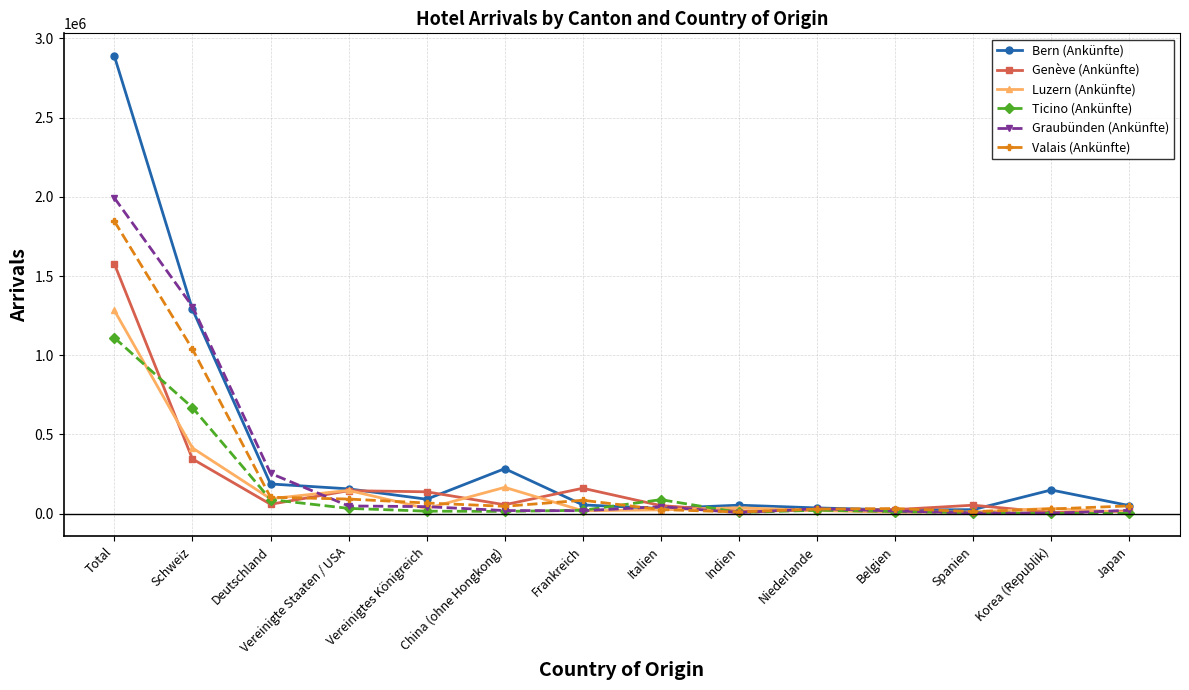

Does the chart display data point markers on the line(s)?

Yes